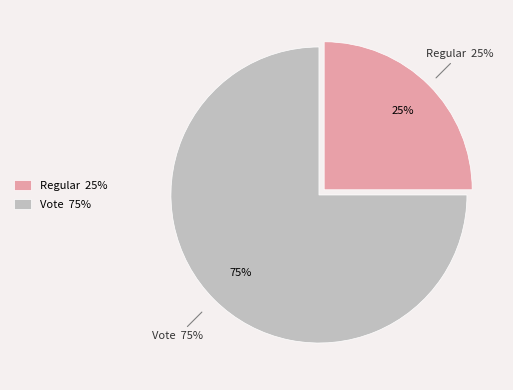

Is there any slice that represents more than half of the pie?

Yes